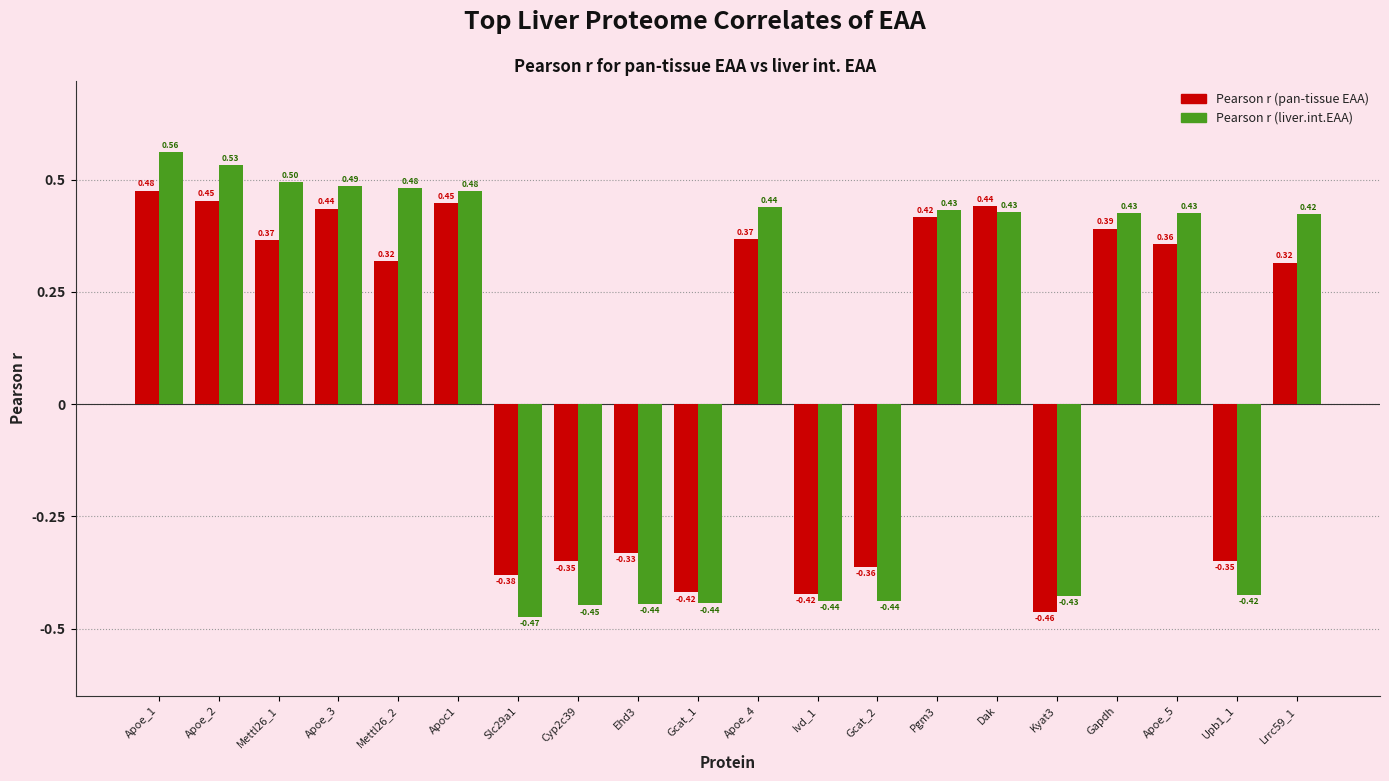

What are all the series names shown in the legend?

Pearson r (pan-tissue EAA), Pearson r (liver.int.EAA)